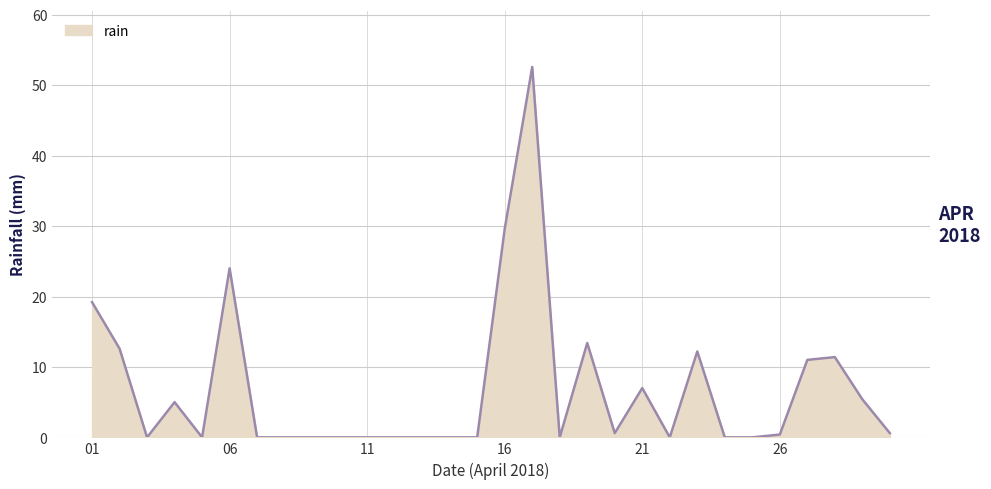

What is the difference between the maximum and minimum values?

52.6